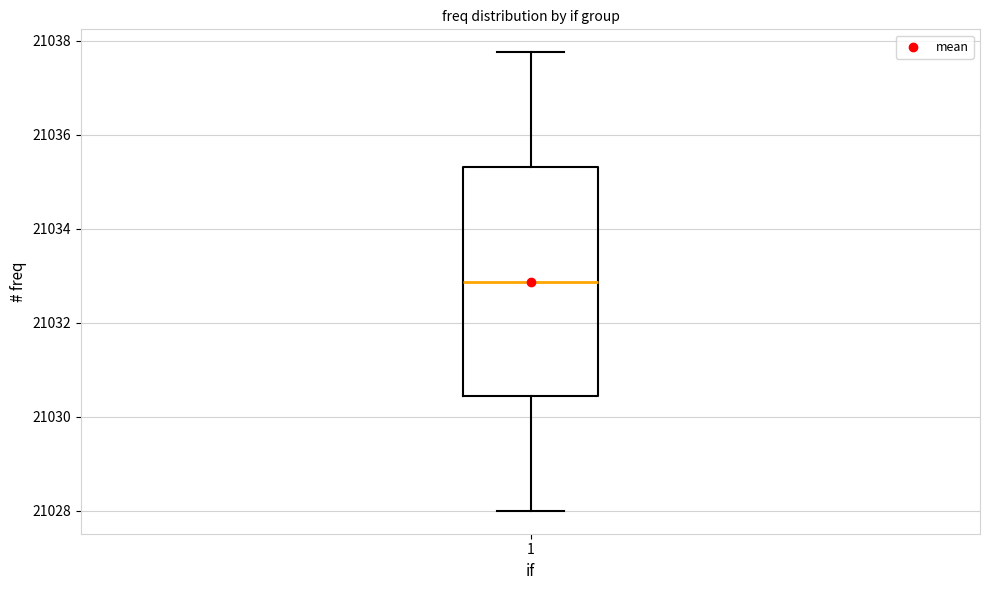

Transcribe this box plot: give where the median line is, the range the box spans, and where the two whiskers end, as read against the y-axis. The values are not printed on the chart, so give them approximately, as read against the axis.

median 21032.8, box 21030.4 to 21035.4, whiskers 21028.0 to 21037.8